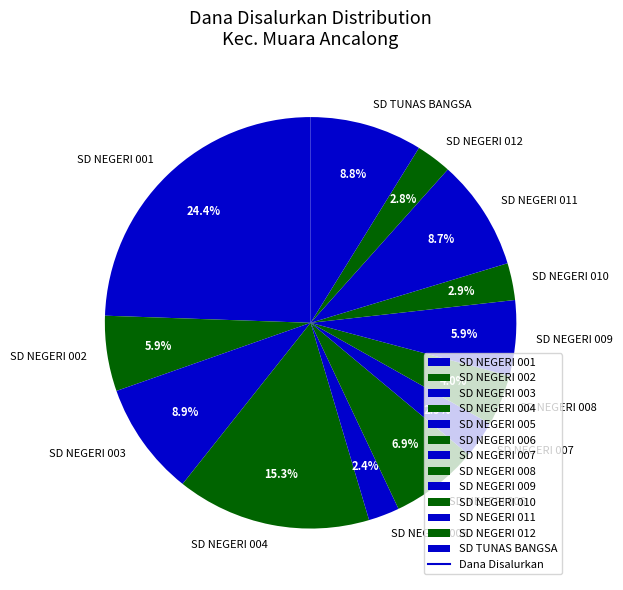

How many slices are in this pie chart?

13